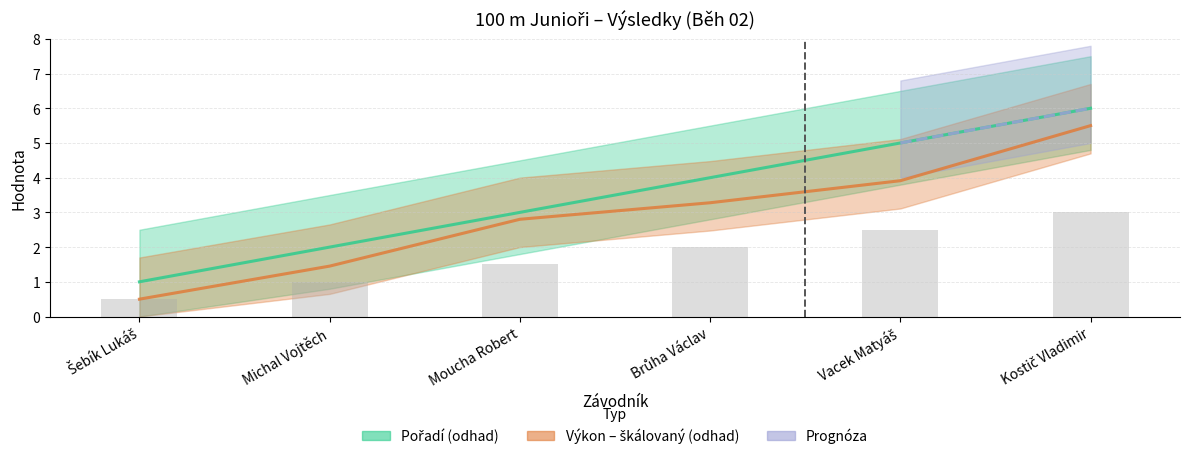

How many groups of bars are there?

6